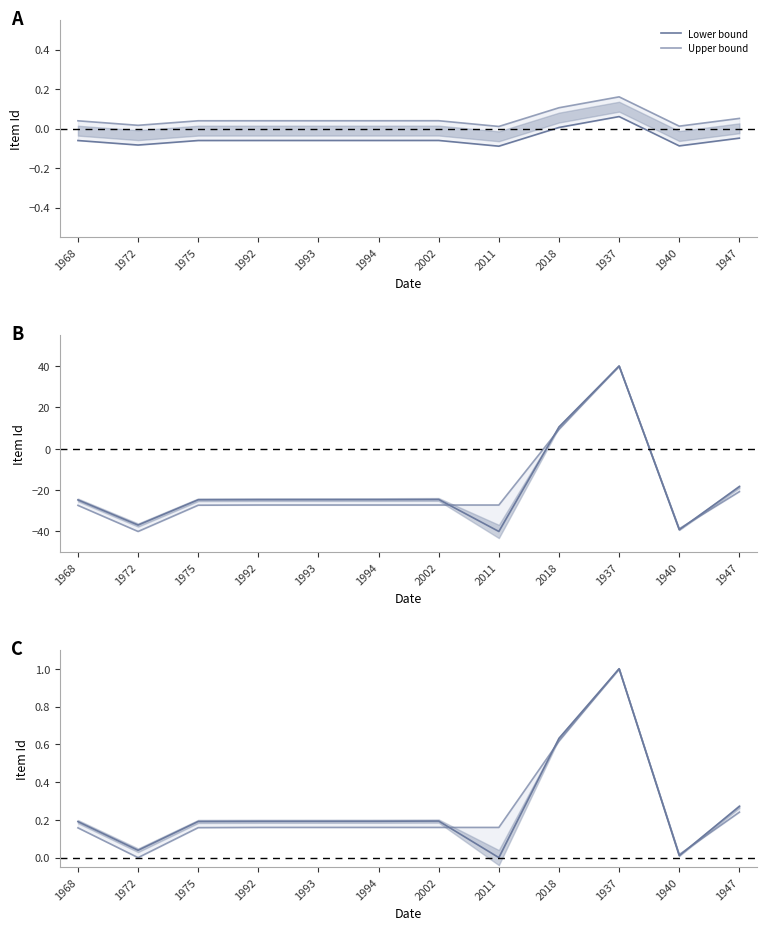

Which has a higher value, 1937 or 2011?

1937